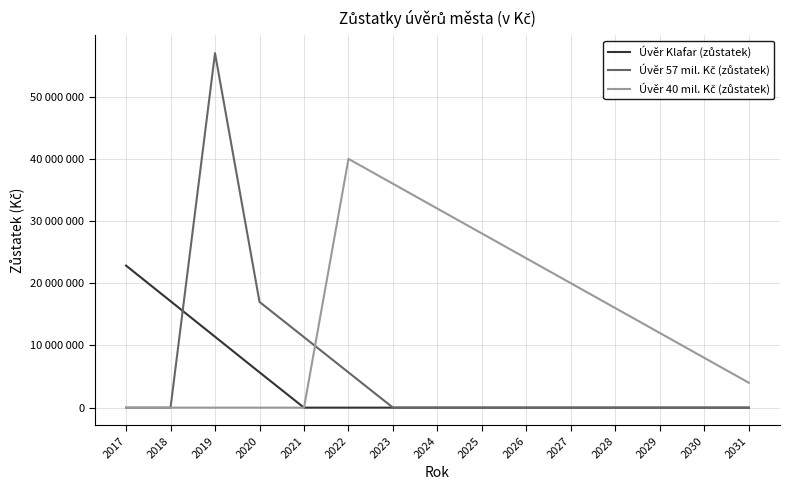

Reading left to right, transcribe all the data shown in this chart.

Úvěr Klafar (zůstatek): 2017=22840000	2018=17120000	2019=11400000	2020=5680000	2021=0	2022=0	2023=0	2024=0	2025=0	2026=0	2027=0	2028=0	2029=0	2030=0	2031=0
Úvěr 57 mil. Kč (zůstatek): 2017=0	2018=0	2019=57000000	2020=17000000	2021=11333336	2022=5666672	2023=0	2024=0	2025=0	2026=0	2027=0	2028=0	2029=0	2030=0	2031=0
Úvěr 40 mil. Kč (zůstatek): 2017=0	2018=0	2019=0	2020=0	2021=0	2022=40000000	2023=36000000	2024=32000000	2025=28000000	2026=24000000	2027=20000000	2028=16000000	2029=12000000	2030=8000000	2031=4000000